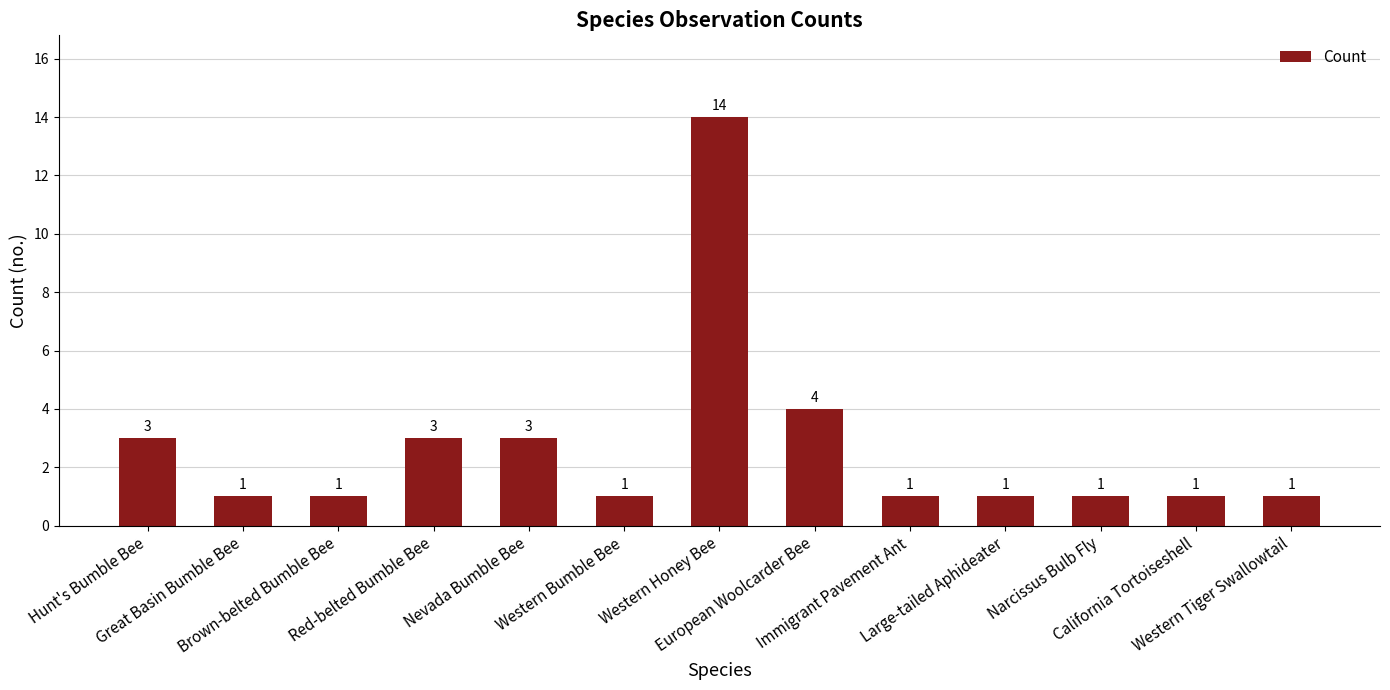

How many distinct data groups are displayed?

1